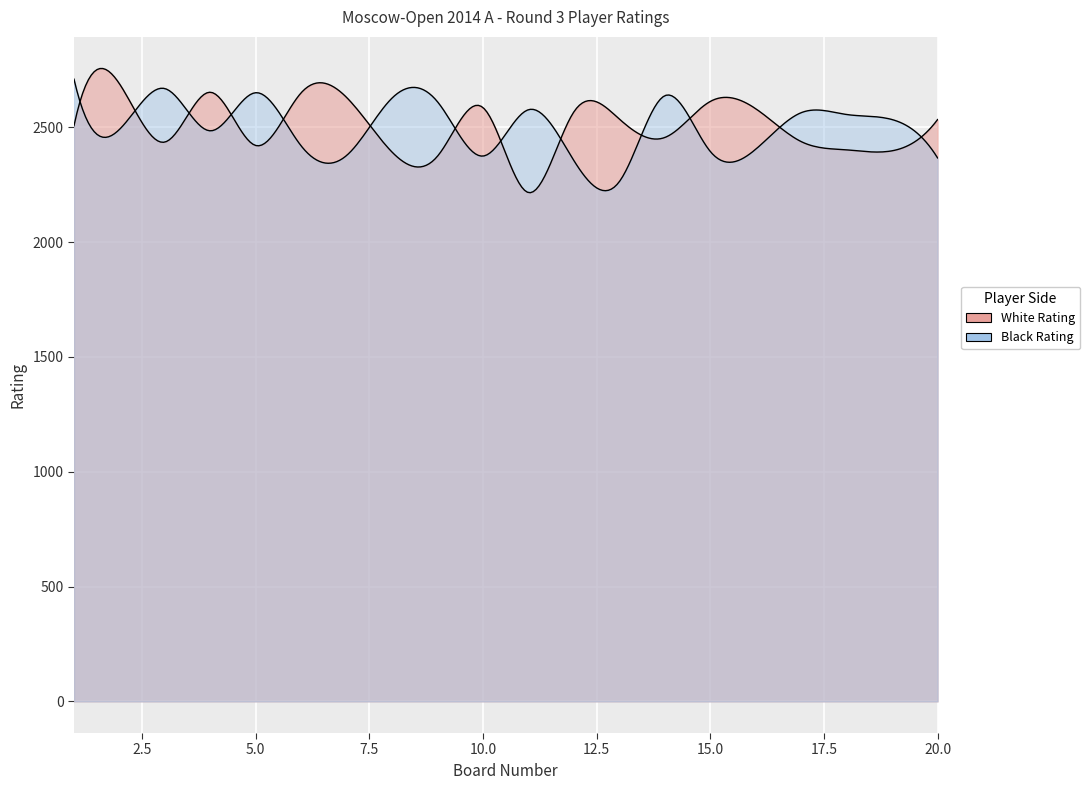

Reading right to left, transcribe all the data shown in this chart.

White Rating: 20=2534	19=2398	18=2402	17=2438	16=2581	15=2613	14=2456	13=2536	12=2568	11=2216	10=2586	9=2375	8=2392	7=2630	6=2651	5=2421	4=2653	3=2436	2=2690	1=2507
Black Rating: 20=2367	19=2534	18=2556	17=2564	16=2405	15=2395	14=2638	13=2264	12=2355	11=2577	10=2375	9=2611	8=2628	7=2378	6=2419	5=2651	4=2485	3=2669	2=2491	1=2710